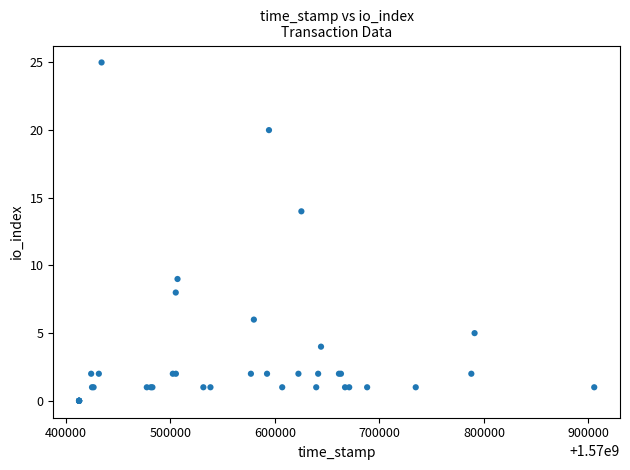

What Y value in the scatter plot is closest to 12?

14